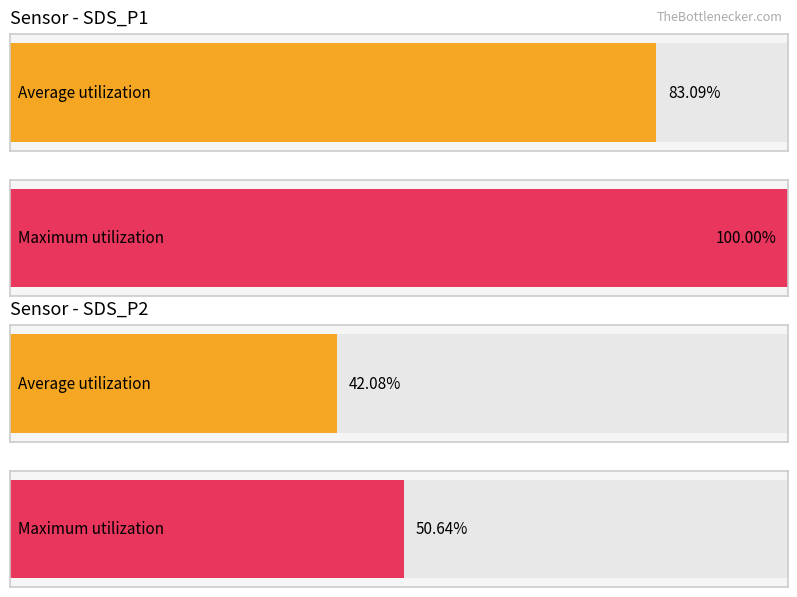

What are all the series names shown in the legend?

Average utilization, Maximum utilization